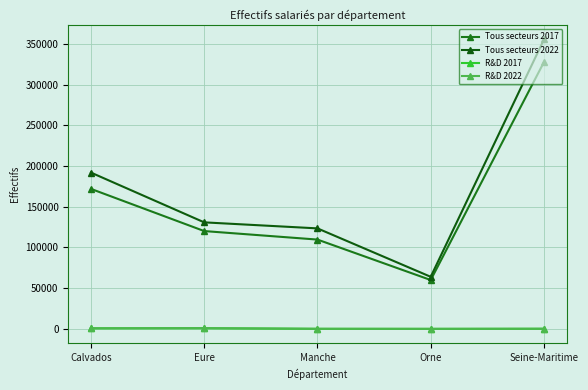

List the labels in order of Tous secteurs 2022 value, largest first.

Seine-Maritime, Calvados, Eure, Manche, Orne